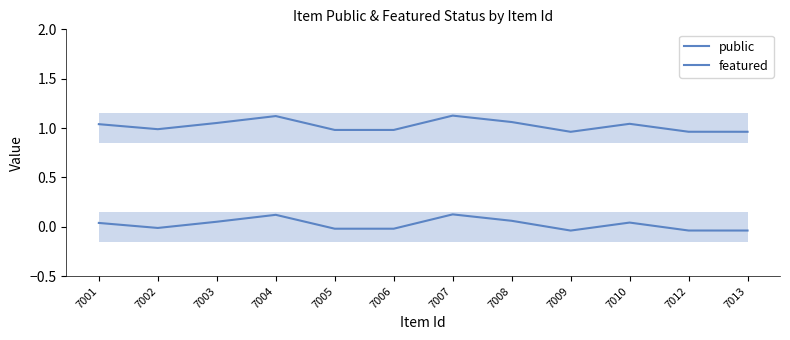

How many lines are shown in the chart?

2